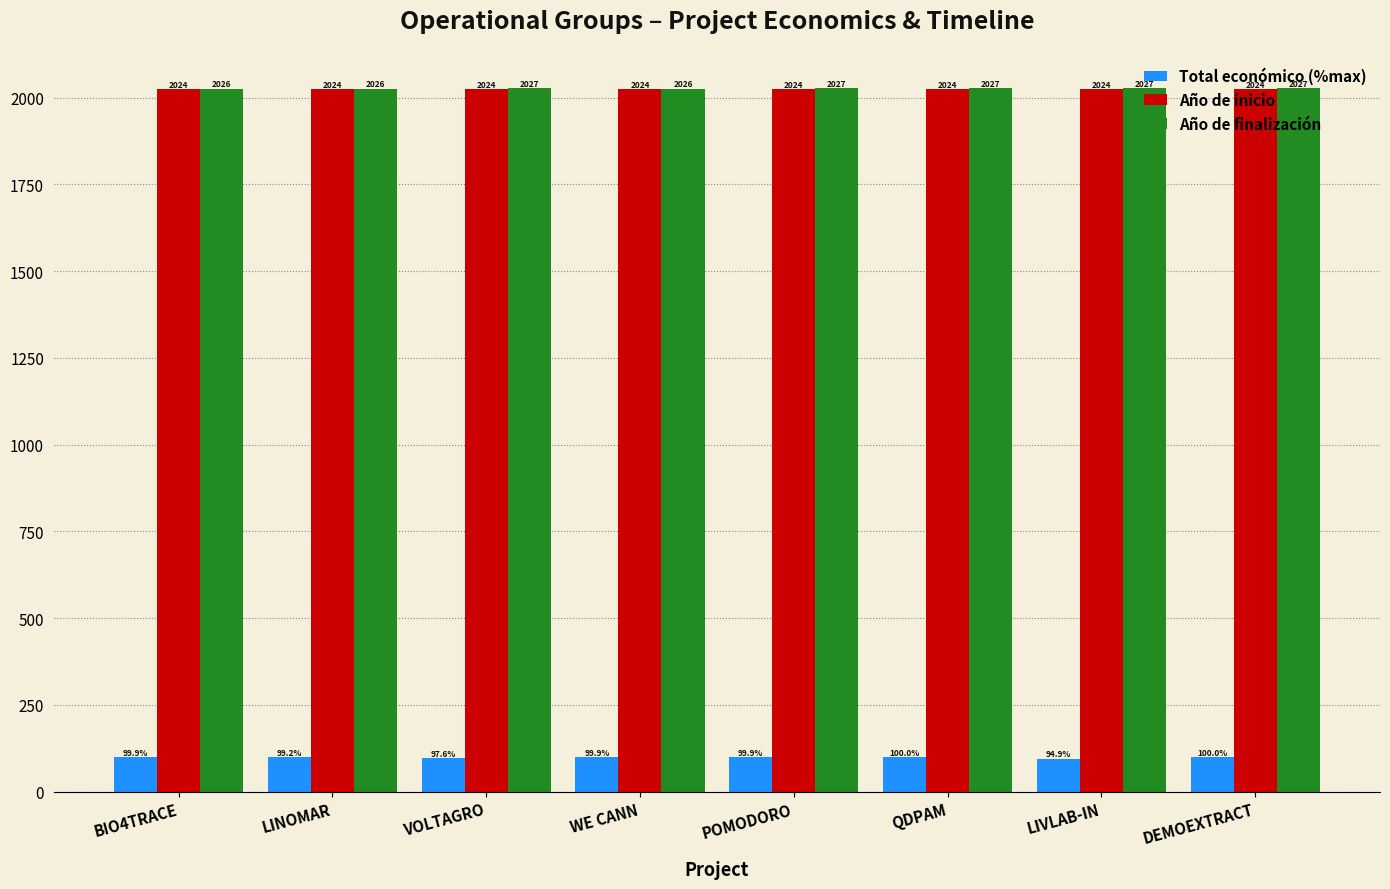

How many bars are there in each group?

3